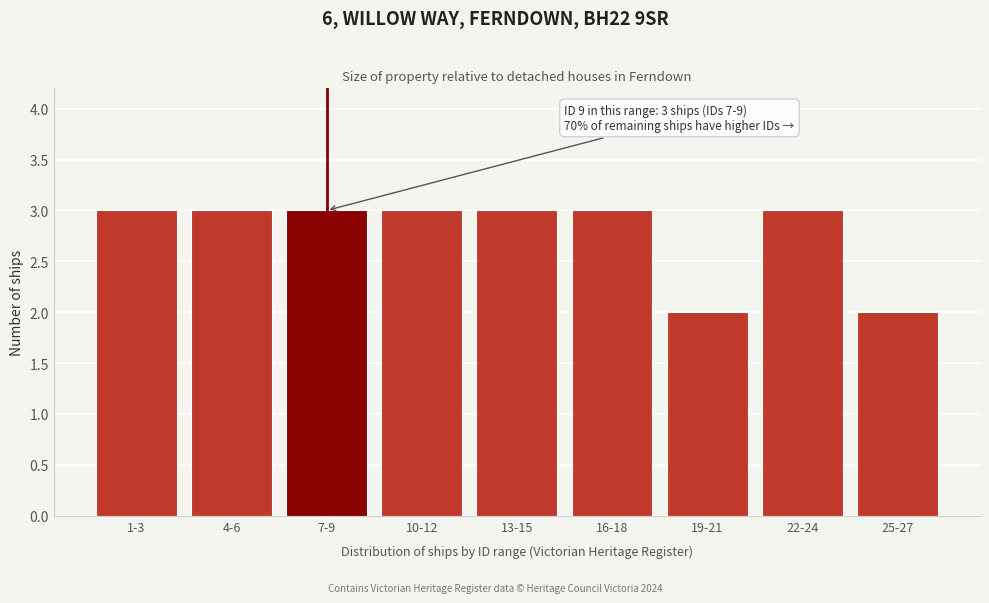

Reading left to right, what are all the values shown in this chart?

3	3	3	3	3	3	2	3	2